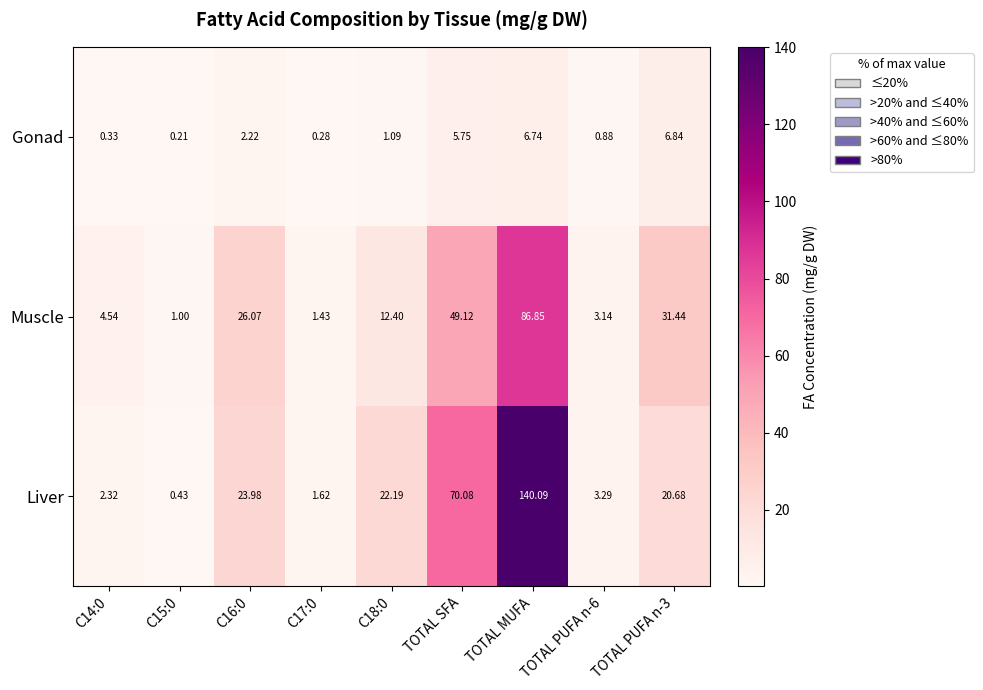

Which series changed the most between C15:0 and TOTAL MUFA?

Liver